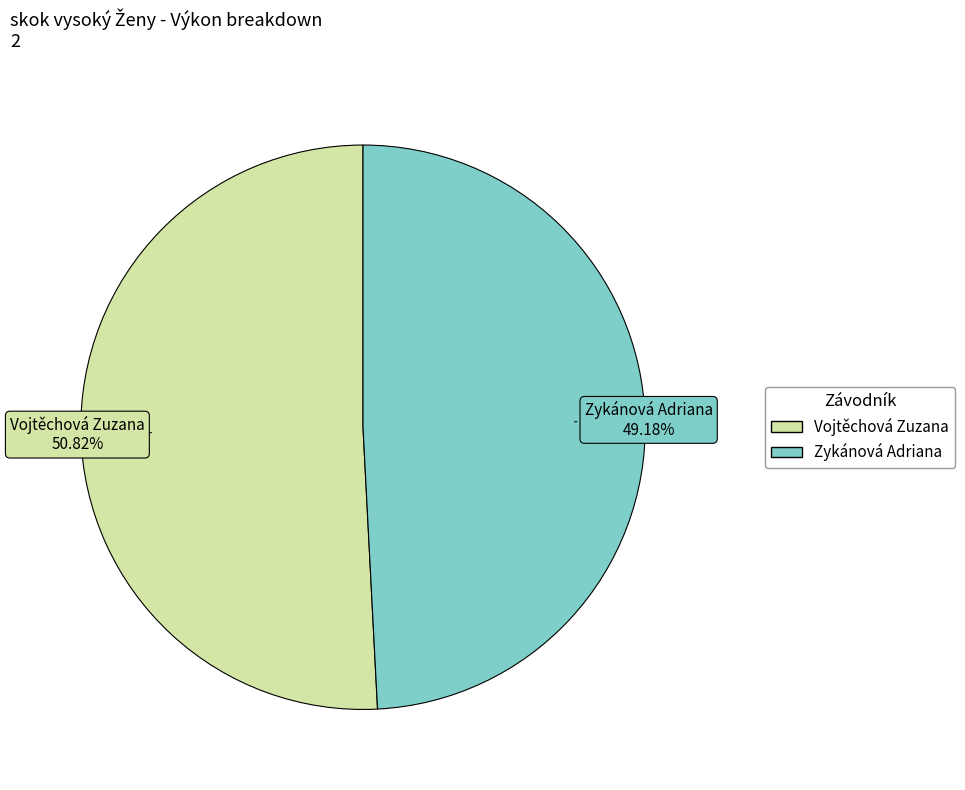

What portion of the pie excludes Vojtěchová Zuzana?

49.2%